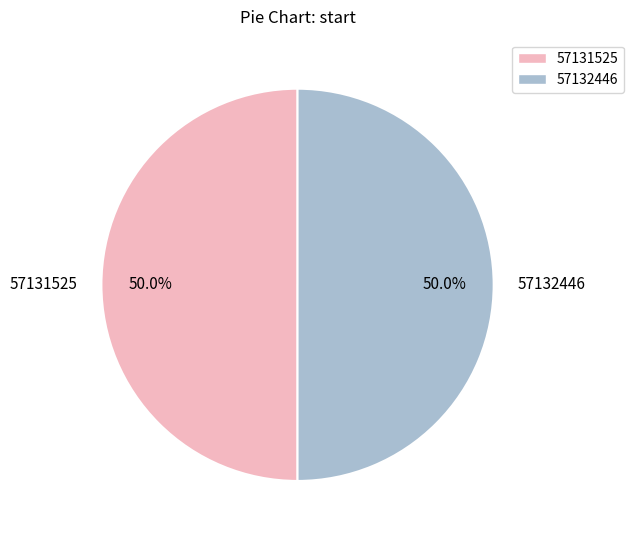

What percentage is NOT represented by 57131525?

50.0%